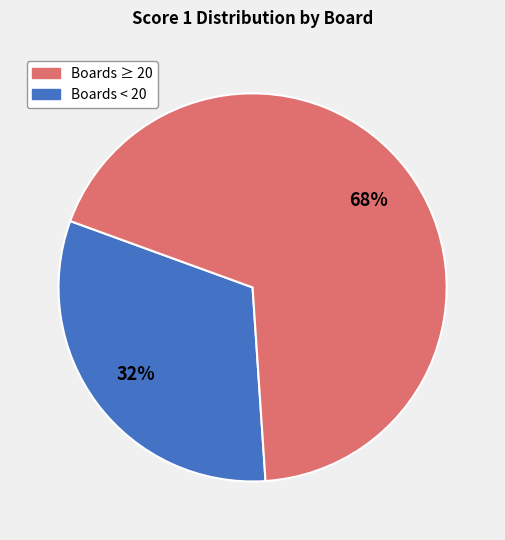

To the nearest percent, what is the average slice percentage?

50%